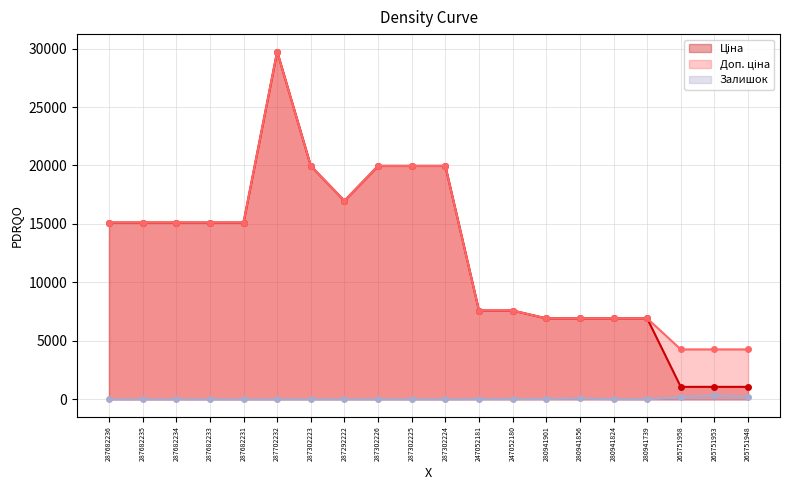

True or false: Доп. ціна and Залишок intersect in this chart.

False